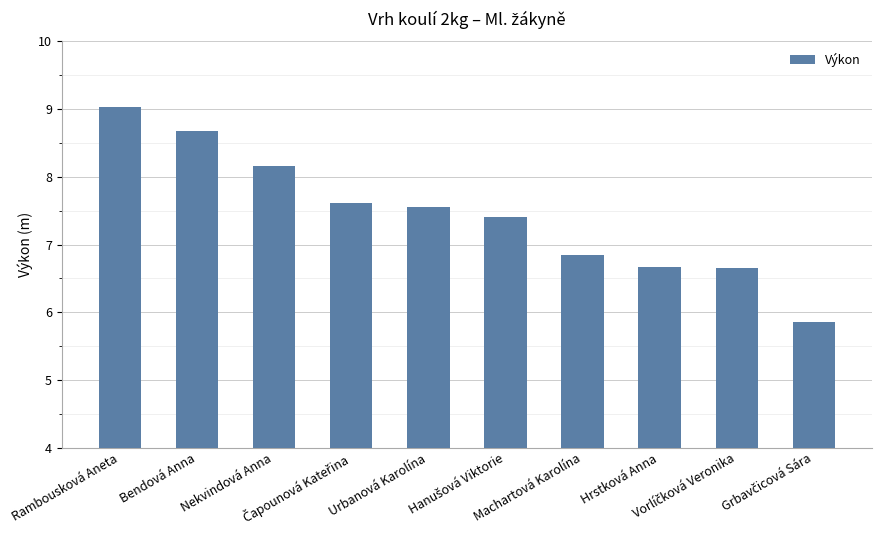

What is the smallest value displayed?

5.9